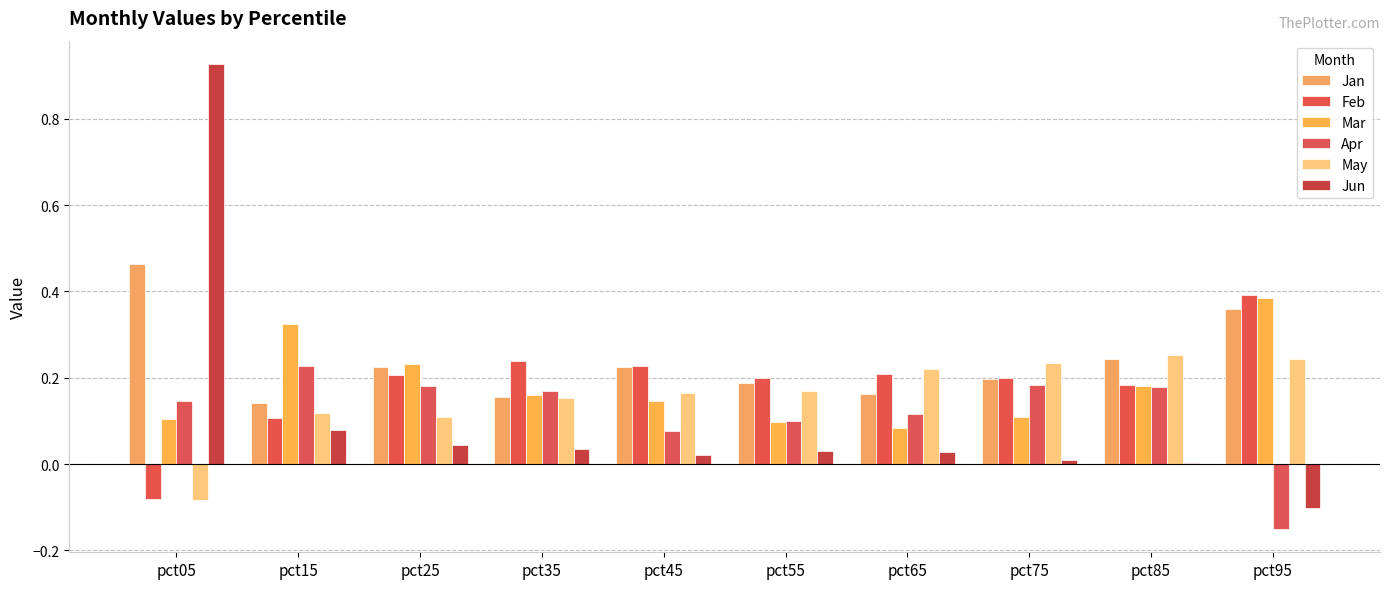

List the labels in order of May value, largest first.

pct85, pct95, pct75, pct65, pct55, pct45, pct35, pct15, pct25, pct05